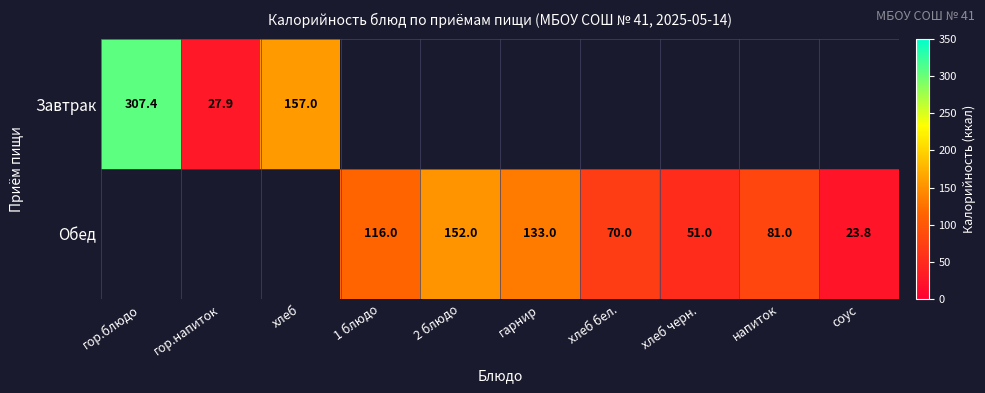

True or false: Завтрак has a value of 40.0 at гор.напиток.

False